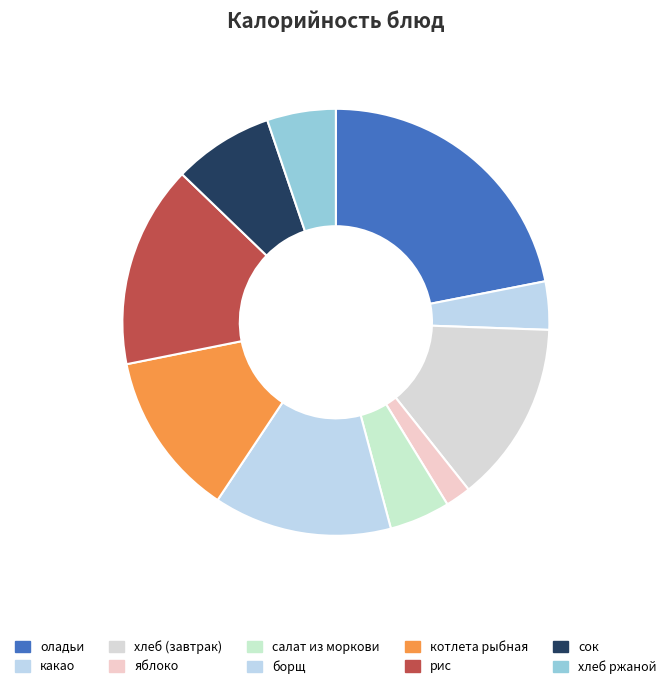

The котлета рыбная slice represents 19% of the pie. True or false?

False